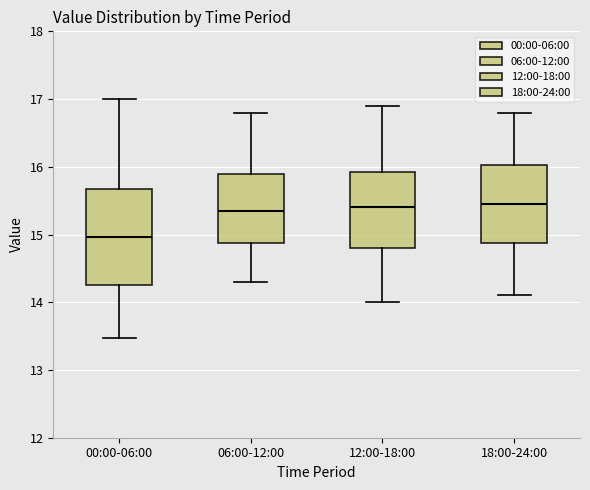

Which box is the tallest, from its lower edge to its upper edge?

00:00-06:00